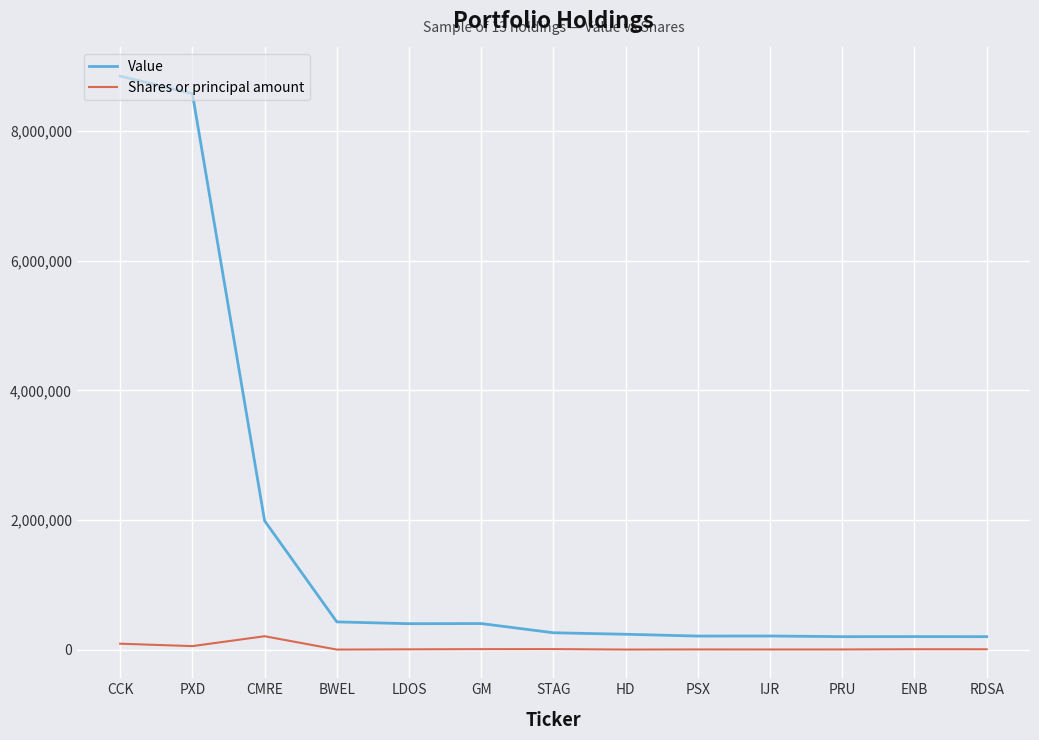

What is the difference between the maximum and minimum values in the Value series?

8650000